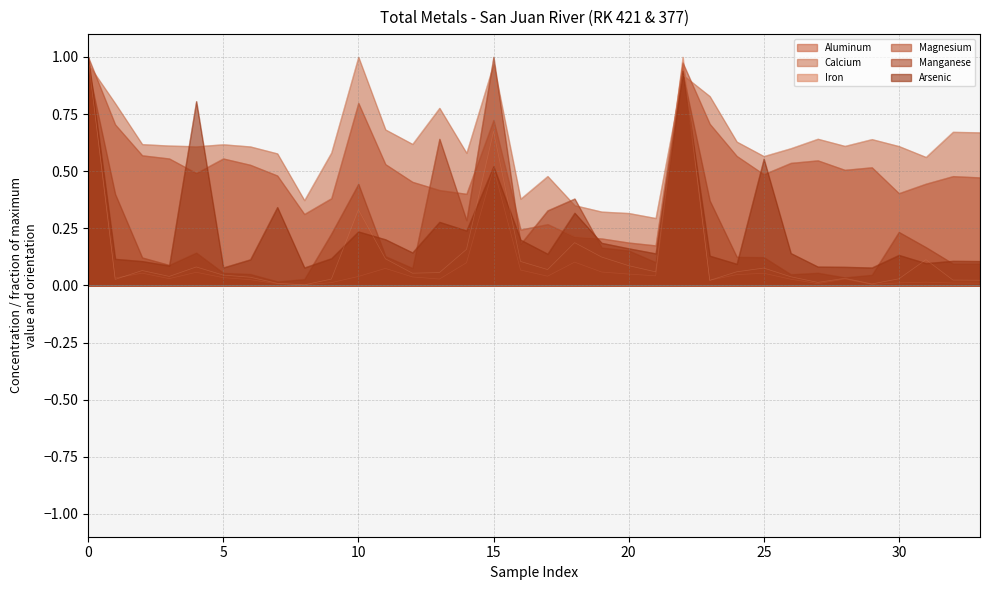

Is the value of Manganese at 32 greater than the value of Calcium at 15?

No